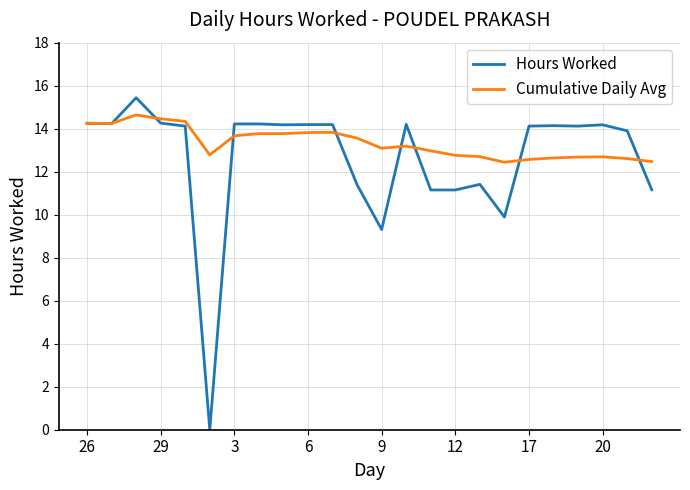

What is the minimum value for Cumulative Daily Avg?

12.4